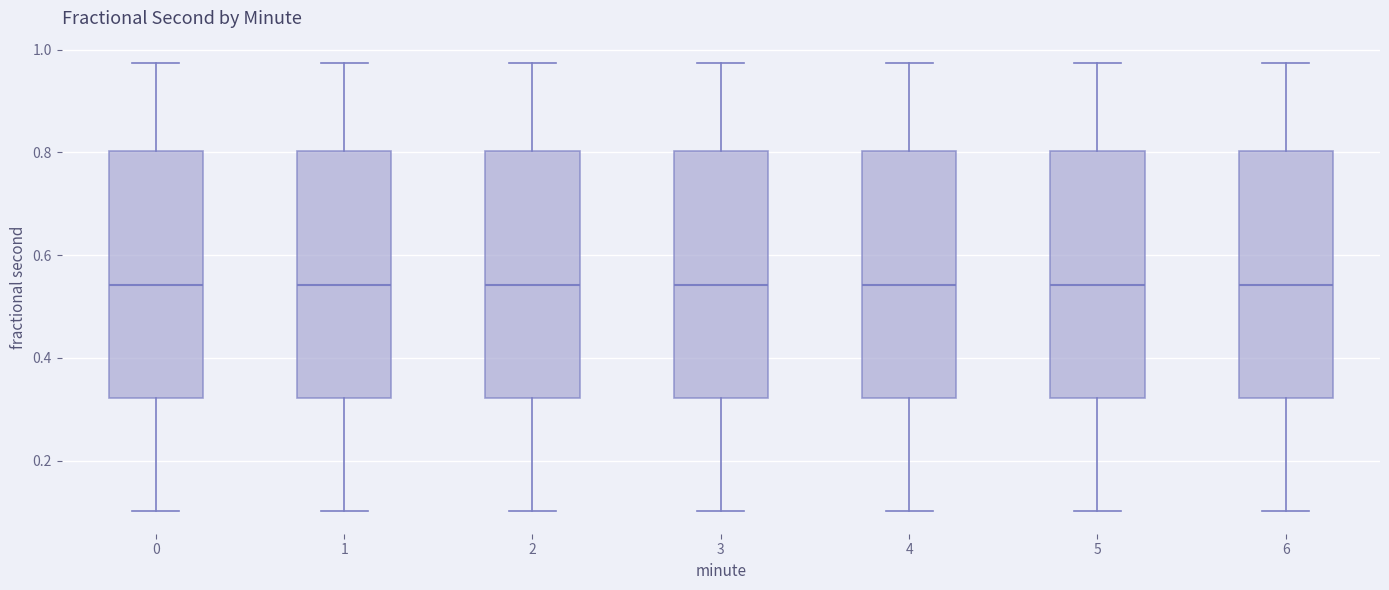

Where does the lower whisker of the box at x = 0 end on the y-axis? The values are not printed on the chart, so give them approximately, as read against the axis.

0.10